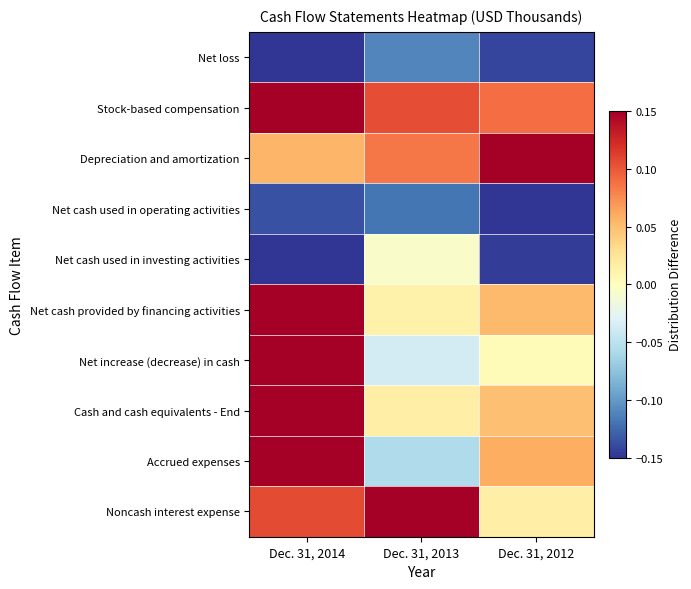

Which label corresponds to the smallest value in the chart?

Dec. 31, 2014